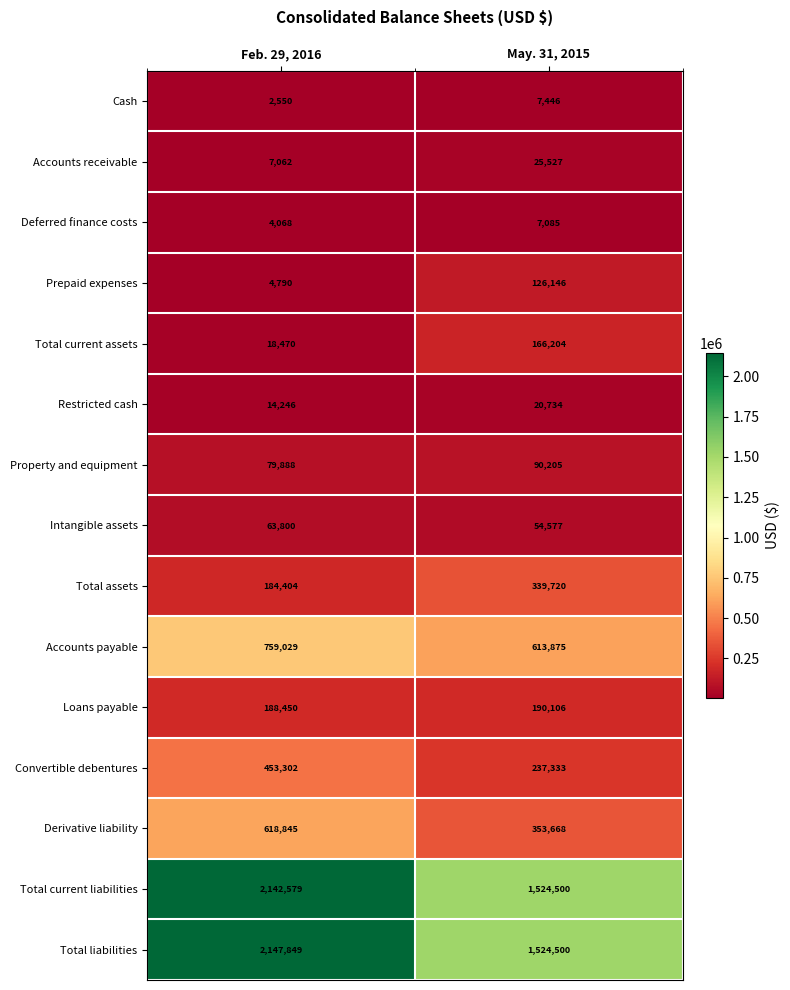

Count the number of categories in the chart.

2